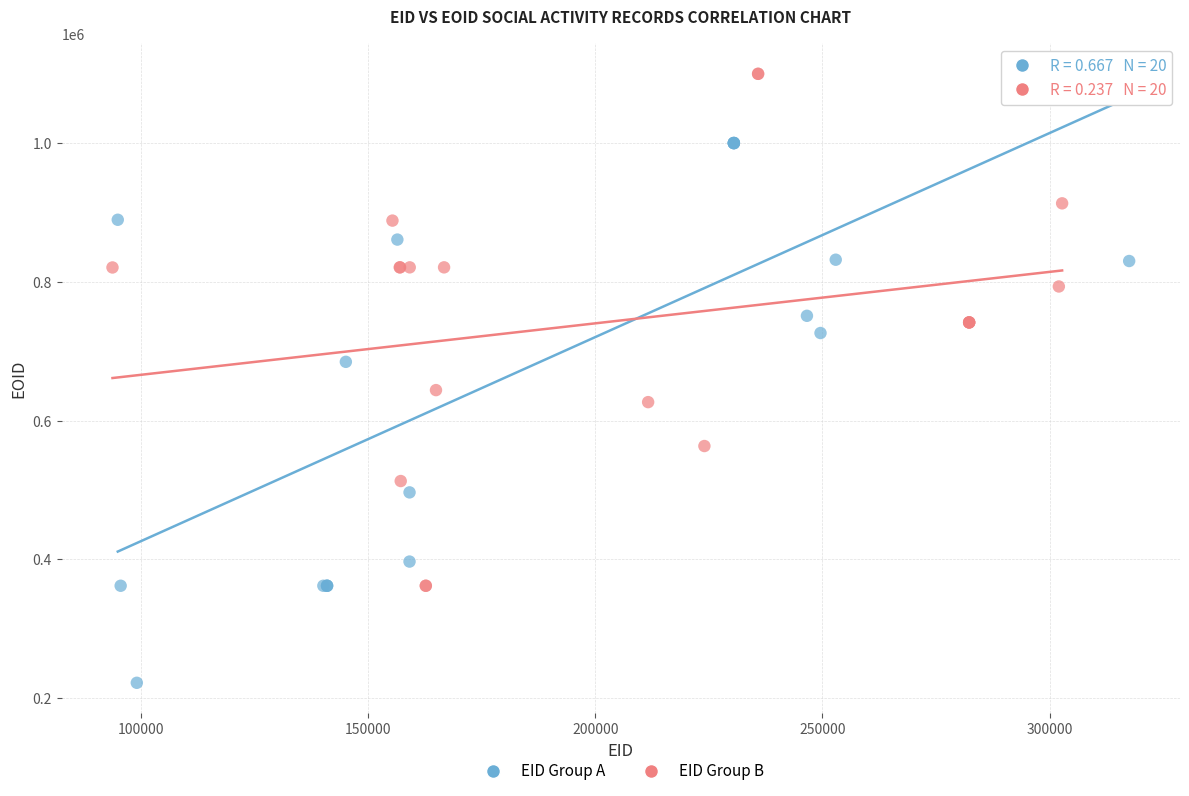

Which series reaches the minimum Y coordinate?

EID Group A